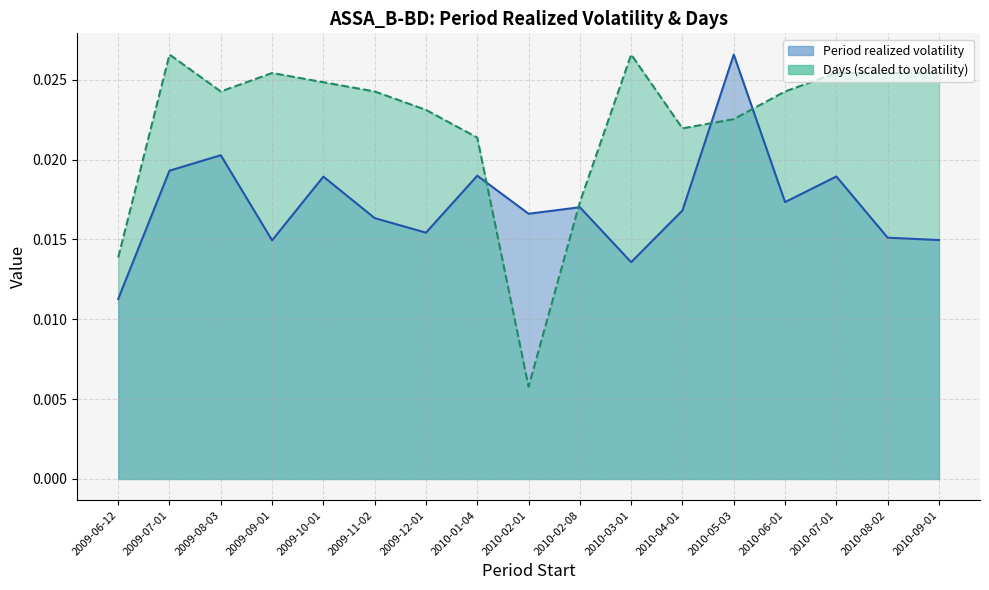

At which category does the chart reach its peak across all series?

2010-05-03